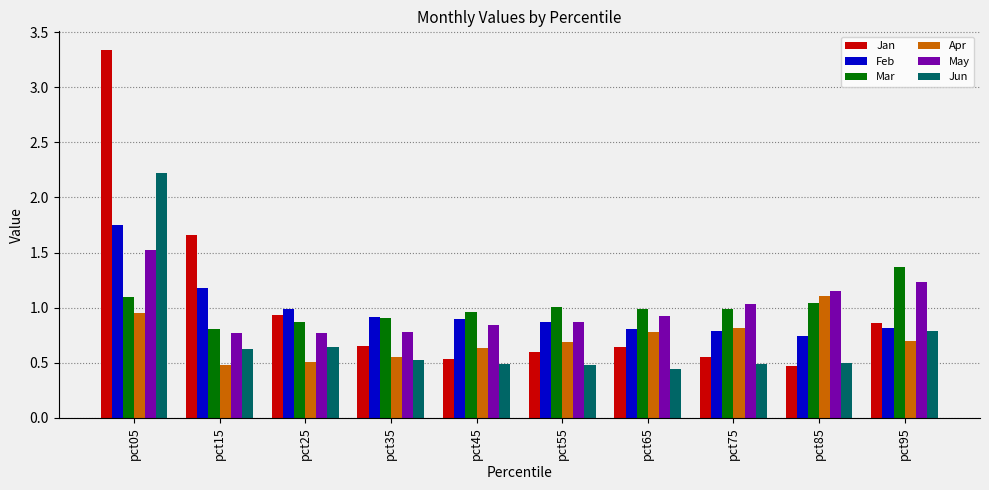

At how many categories does at least one series exceed 0?

10